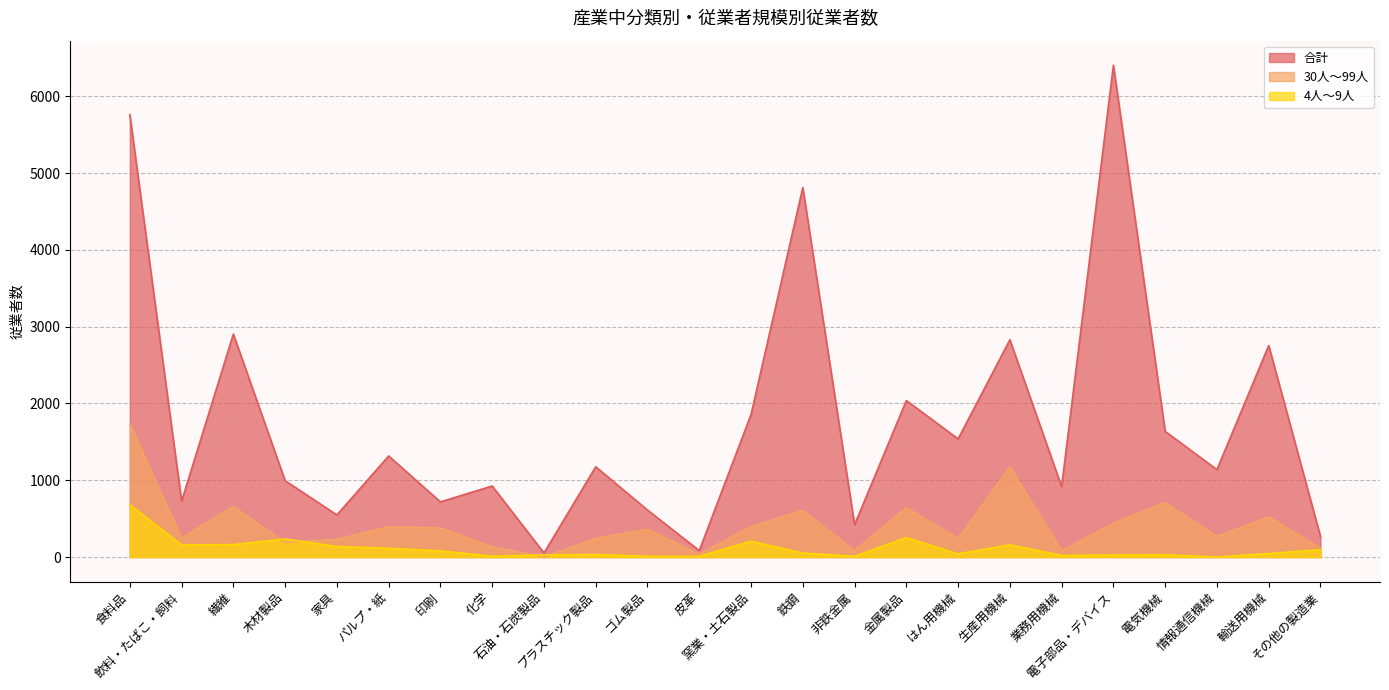

What is the difference between the maximum and second lowest values in the 30人～99人 series?

1693